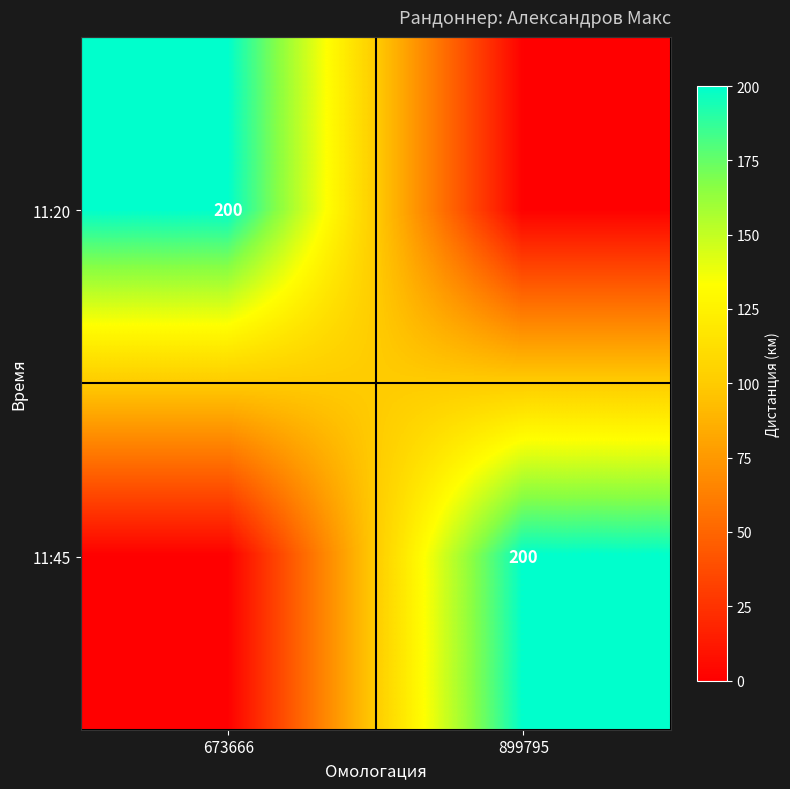

The value of 11:20 at 673666 is 113. True or false?

False